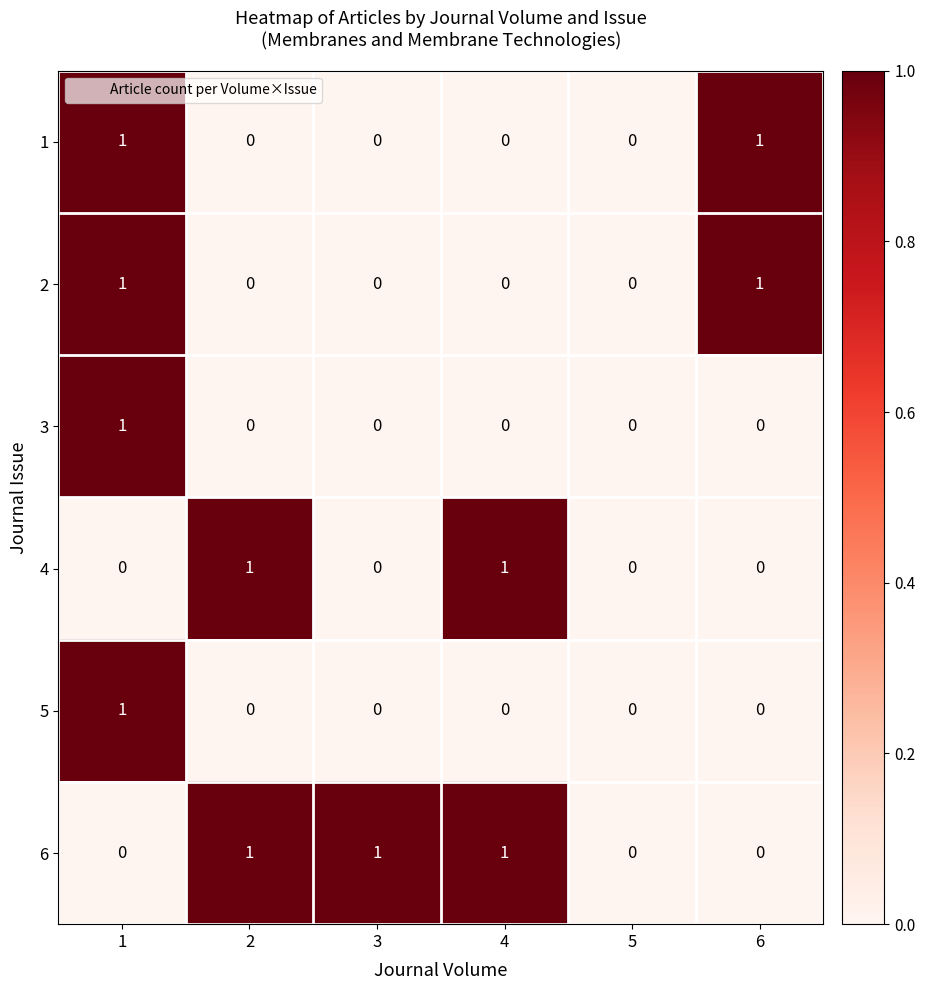

Which series has the largest total across all categories?

6